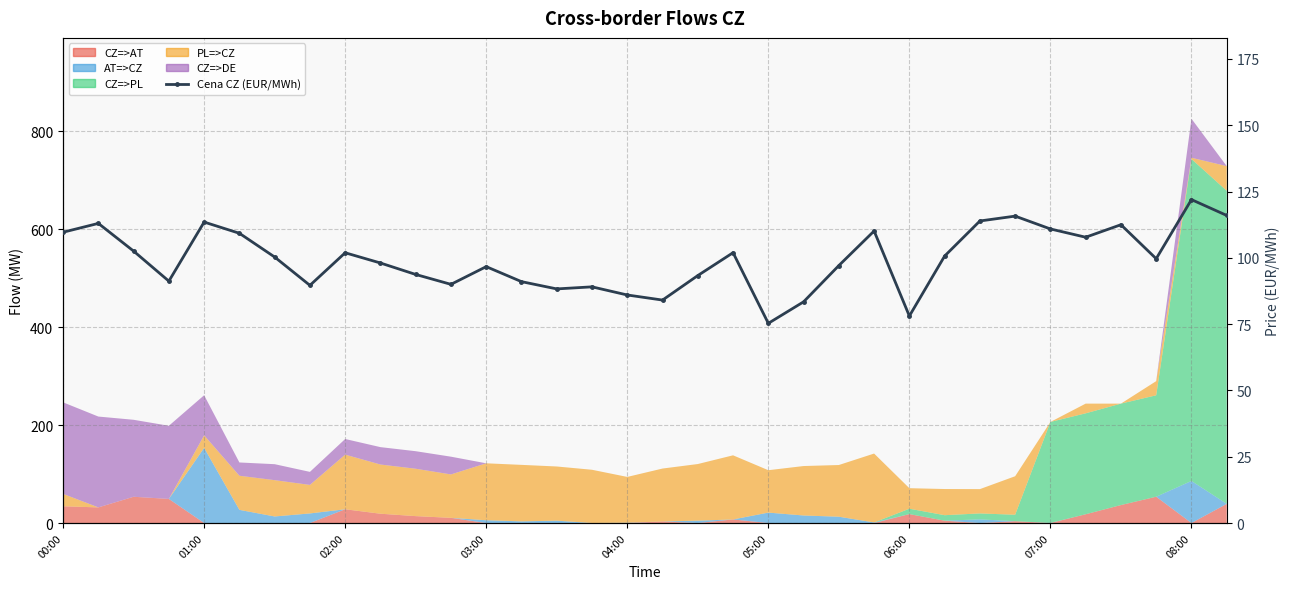

True or false: the data has more than 2 interior local peaks.

True